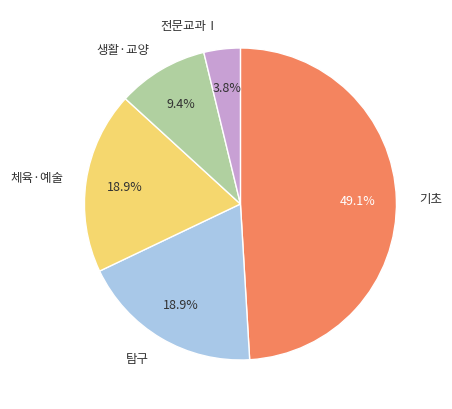

Is there a majority slice in this chart?

No